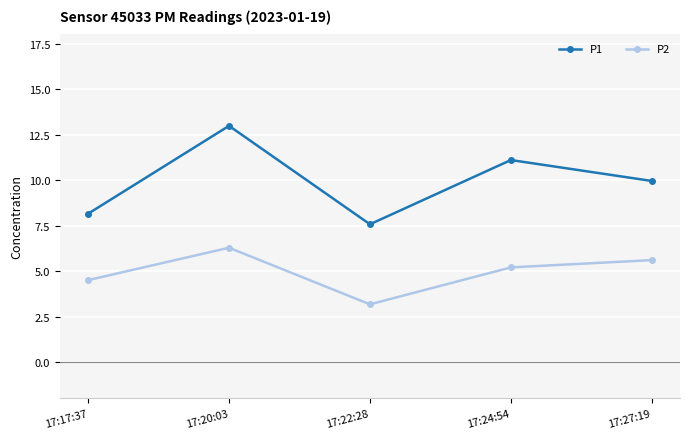

At which category does P1 reach its first local valley?

17:22:28